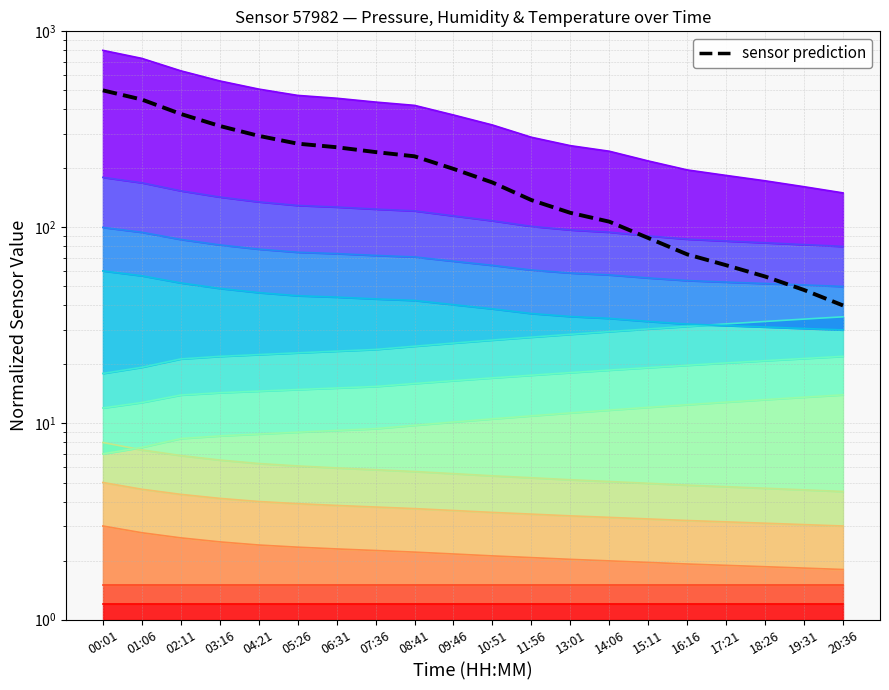

Which category has the highest value across all series?

00:01